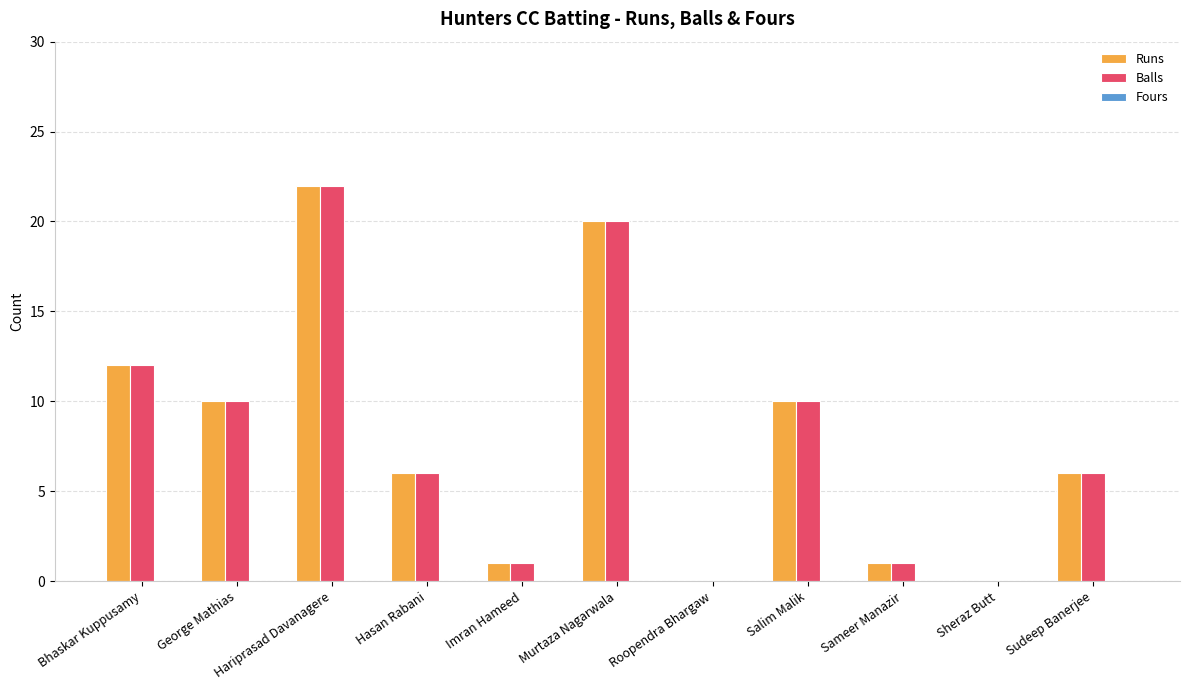

What is the sum of the Runs values at George Mathias and Imran Hameed?

11